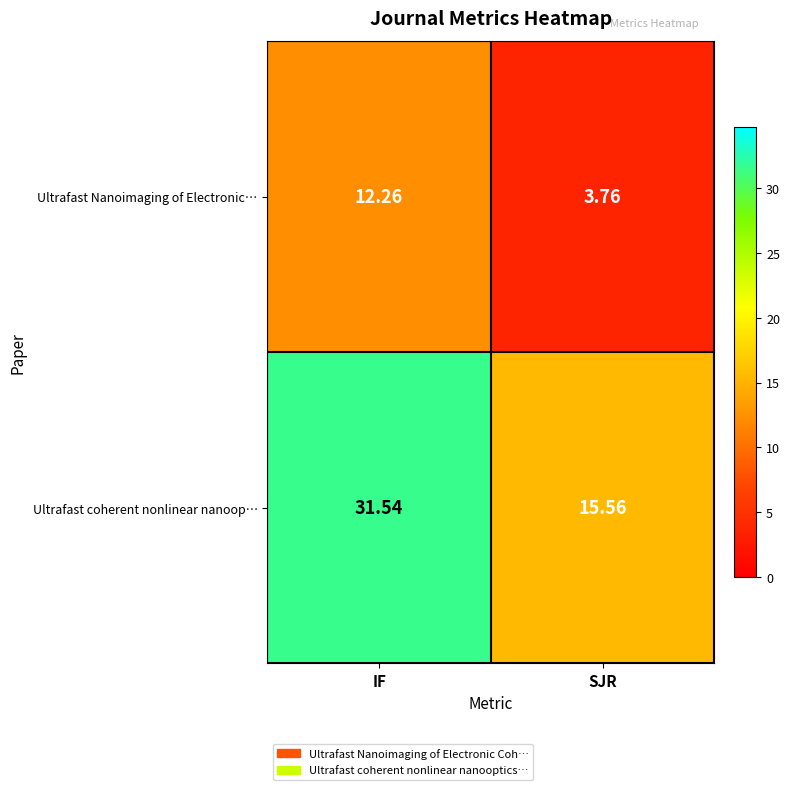

Where does the Ultrafast Nanoimaging of Electronic… series first go above 12?

IF